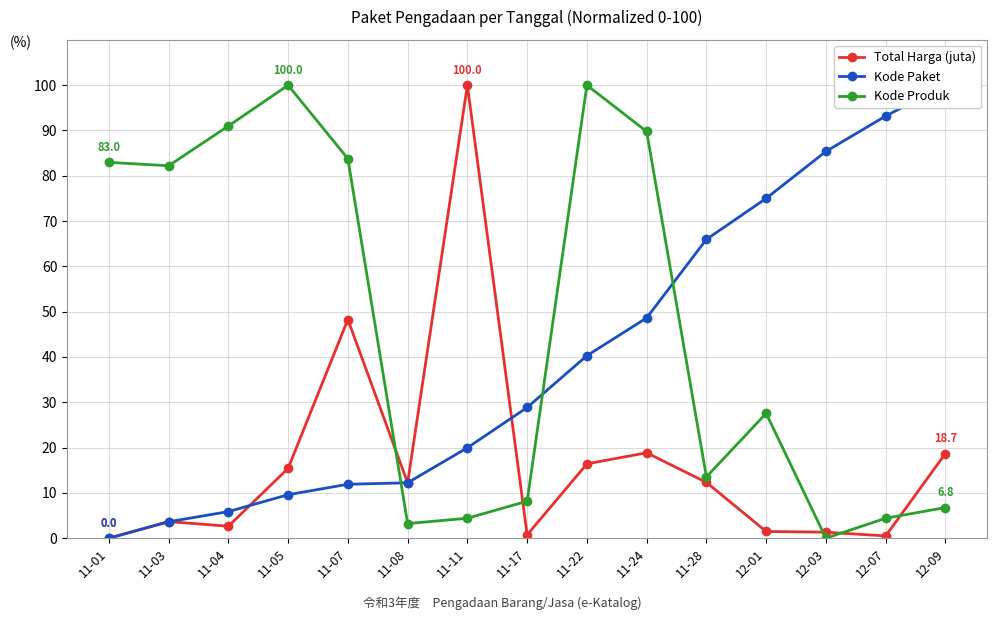

Reading left to right, extract all data points from this chart.

Total Harga (juta): 0.0	3.7	2.6	15.4	48.3	12.2	100.0	0.7	16.4	18.9	12.3	1.5	1.3	0.5	18.7
Kode Paket: 0.0	3.6	5.9	9.6	11.9	12.2	20.0	28.9	40.3	48.6	66.0	75.0	85.4	93.2	100.0
Kode Produk: 83.0	82.2	91.0	100.0	83.8	3.2	4.4	8.2	100.0	89.8	13.5	27.6	0.0	4.4	6.8